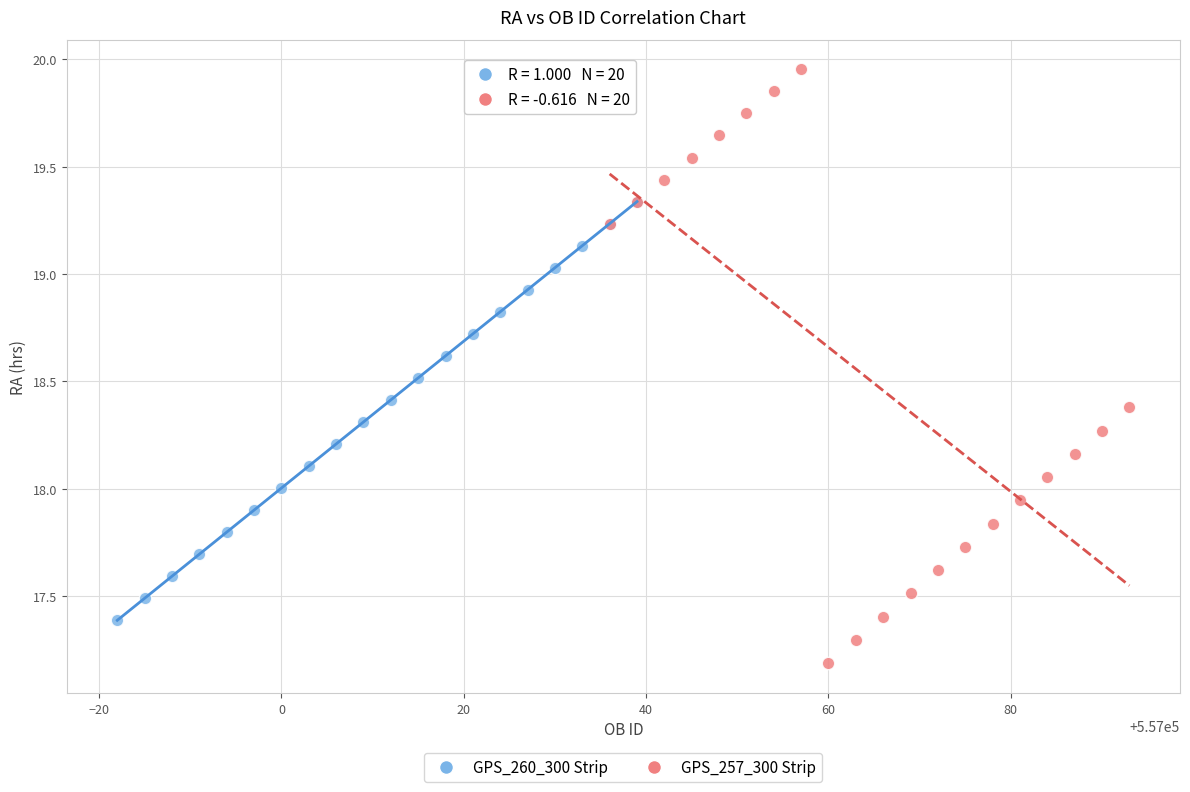

Which series contains the highest Y value?

GPS_257_300 Strip